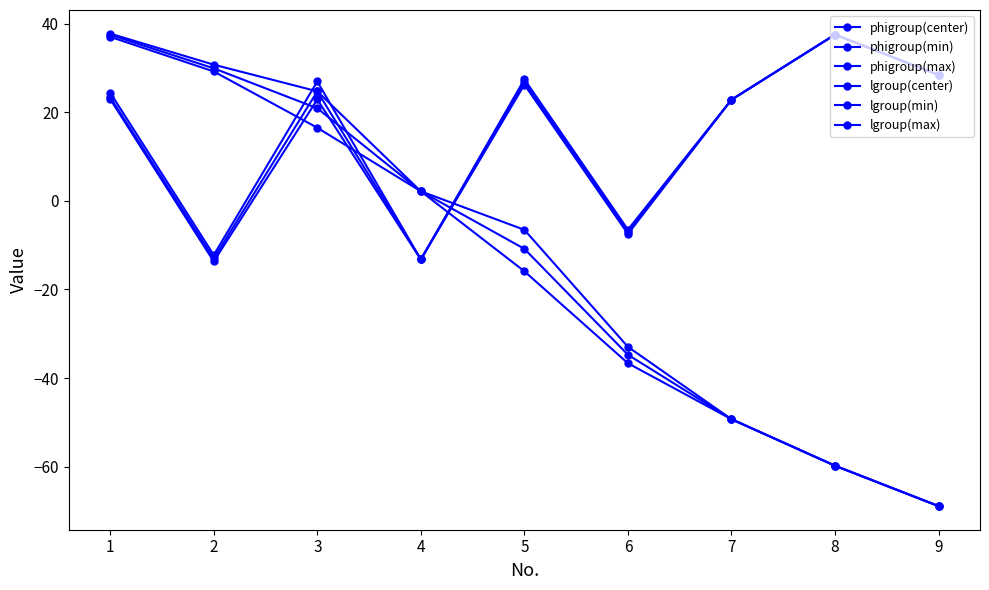

How many values in the lgroup(max) series exceed -6?

4